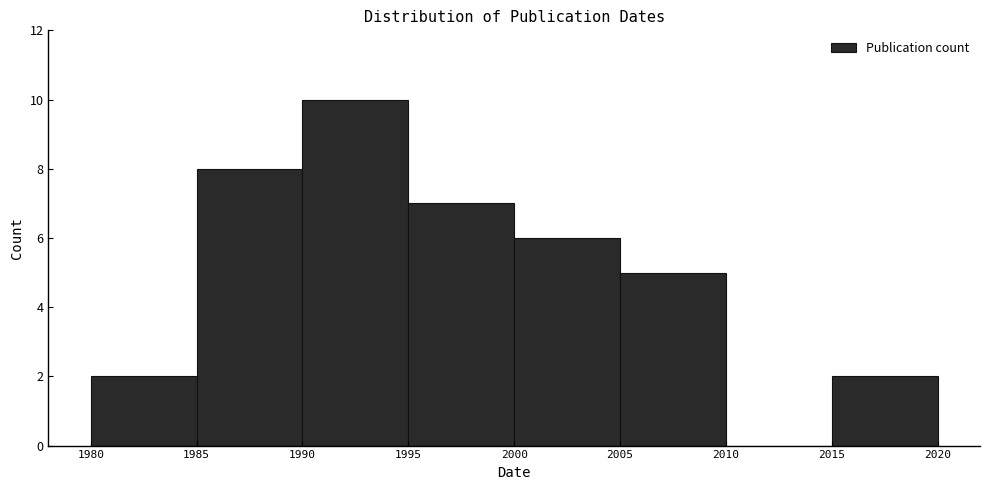

Reading left to right, list every bar in this chart as the range it spans on the x-axis followed by its height. The values are not printed on the chart, so give them approximately, as read against the axis.

1980 to 1985: 2
1985 to 1990: 8
1990 to 1995: 10
1995 to 2000: 7
2000 to 2005: 6
2005 to 2010: 5
2010 to 2015: 0
2015 to 2020: 2